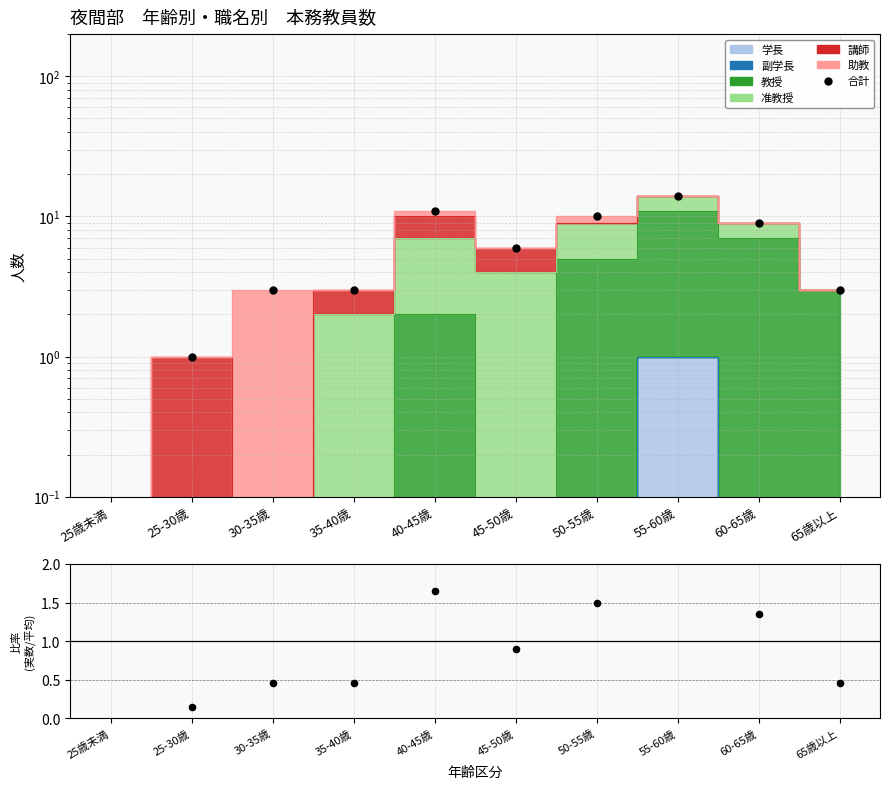

At which category is the sum across all series the highest?

55-60歳